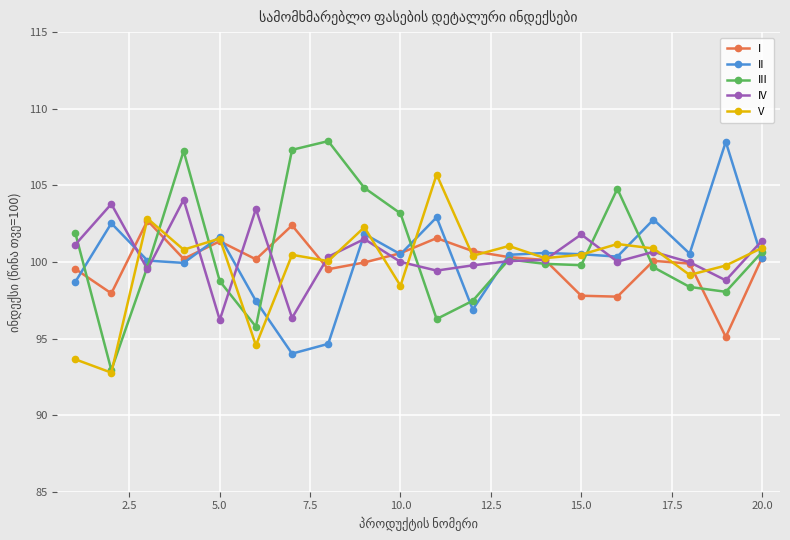

True or false: III has more than 0 points higher than both neighbors.

True